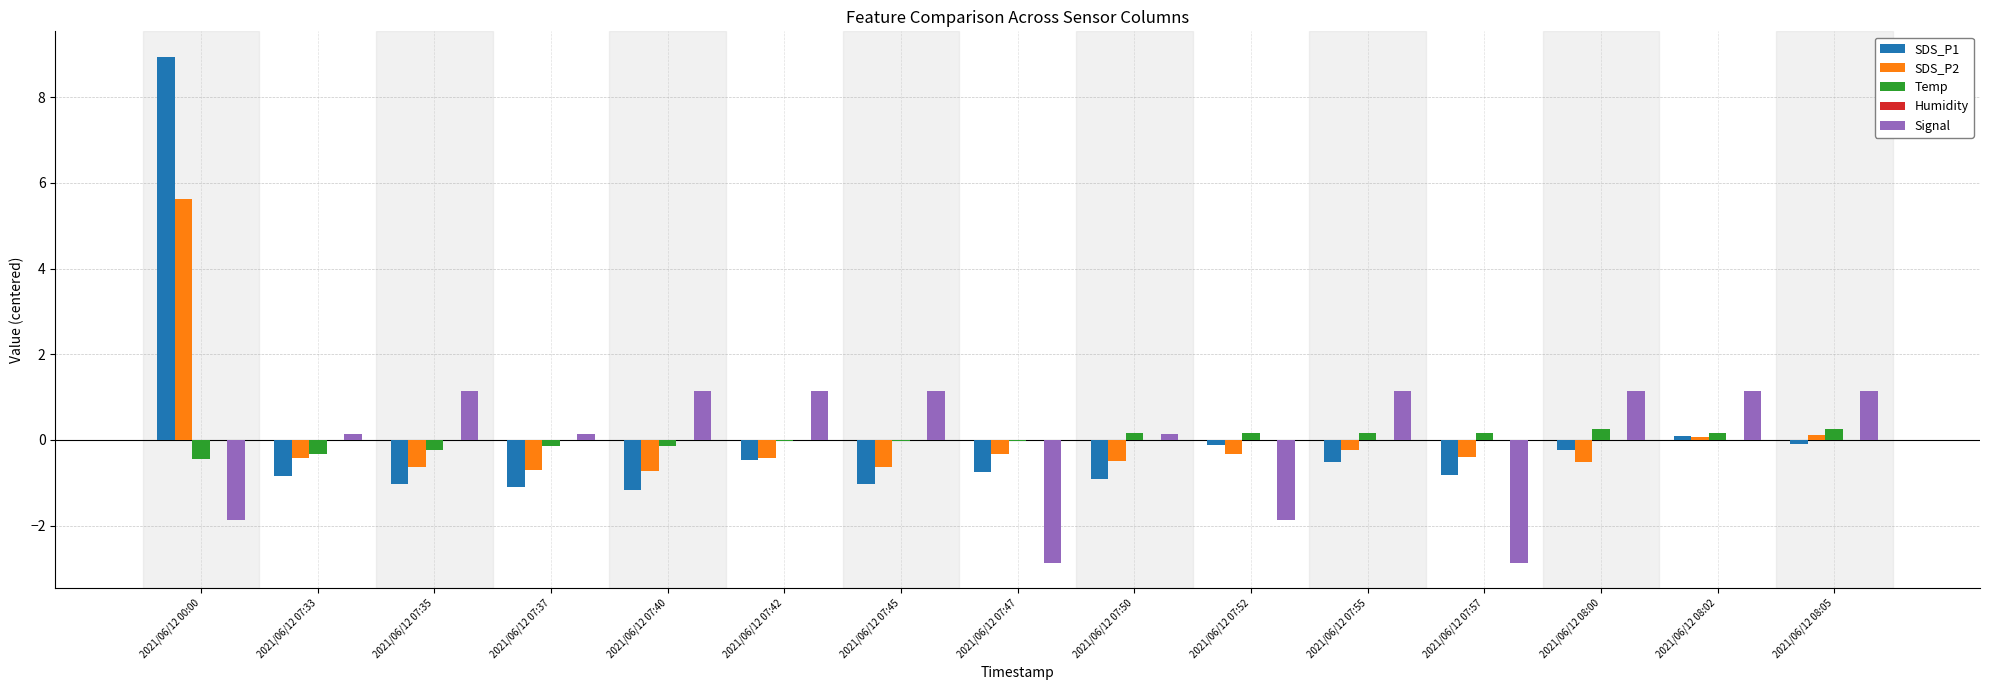

Between 2021/06/12 07:40 and 2021/06/12 07:52, which series saw the biggest shift?

Signal